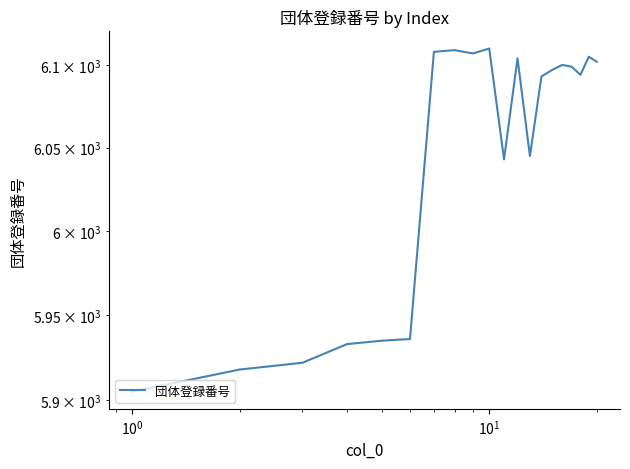

Is this an area chart (filled region under the line)?

No